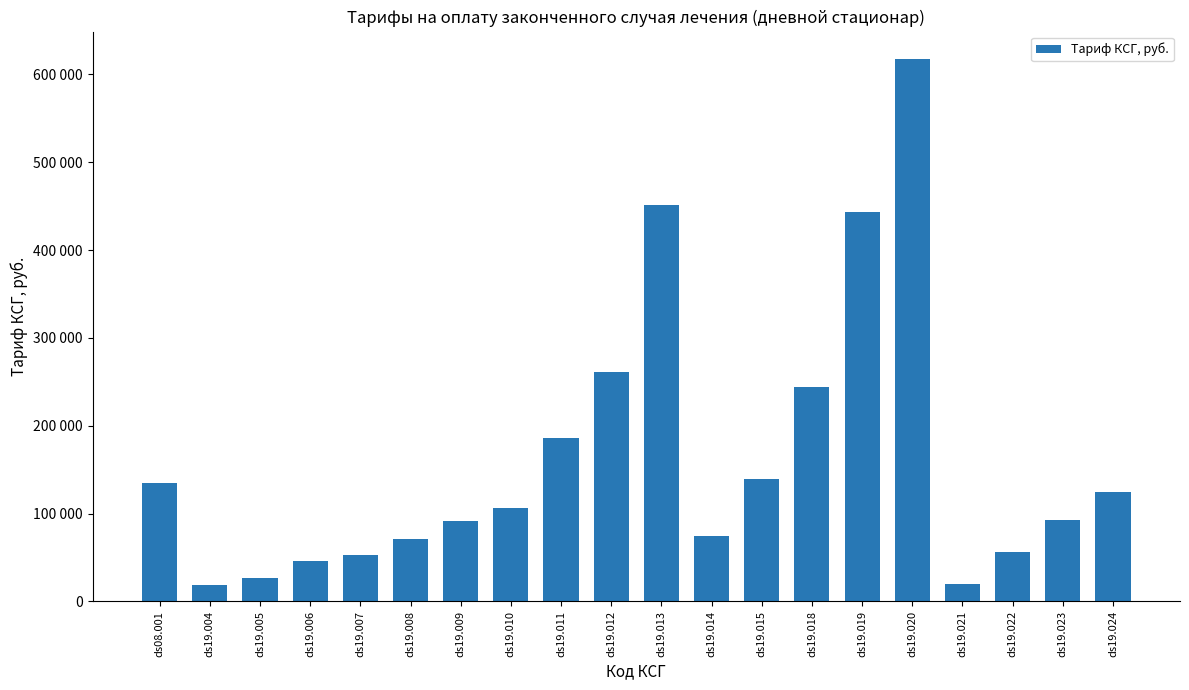

What is the label of the 4th bar from the right?

ds19.021